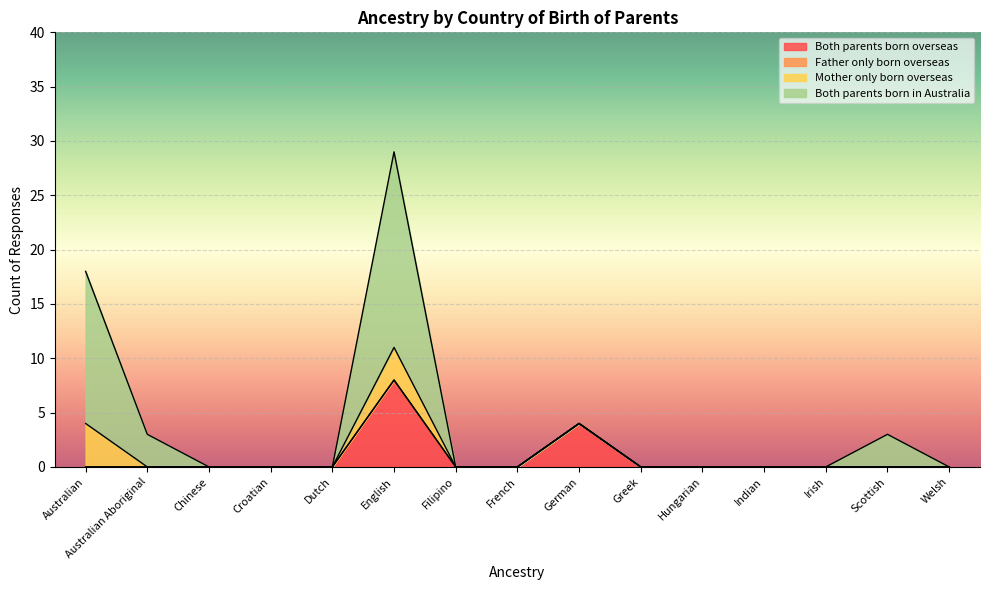

At which category is the sum across all series the highest?

English